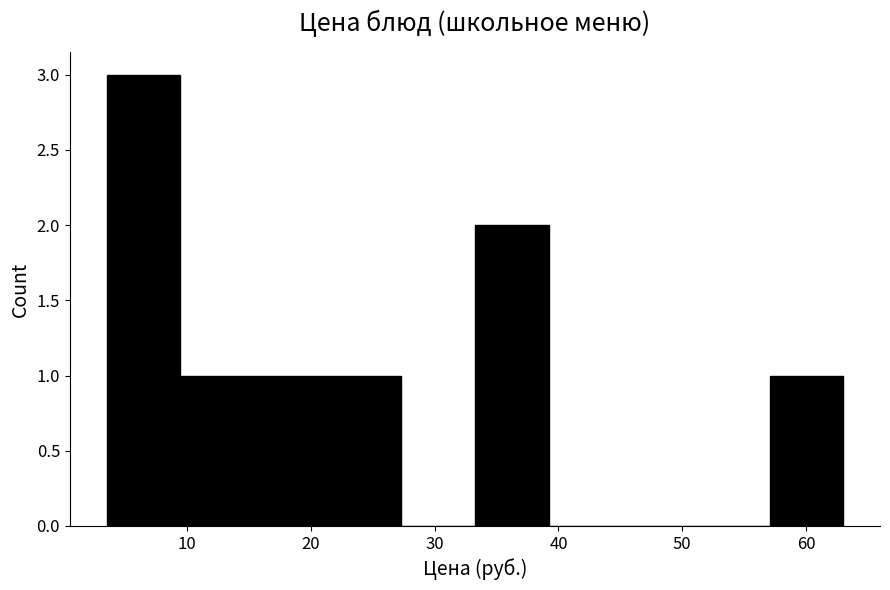

What is the height of the bar covering 9 to 15 on the x-axis? Neither the bar edges nor the heights are printed on the chart, so give them approximately, as read against the axes.

1